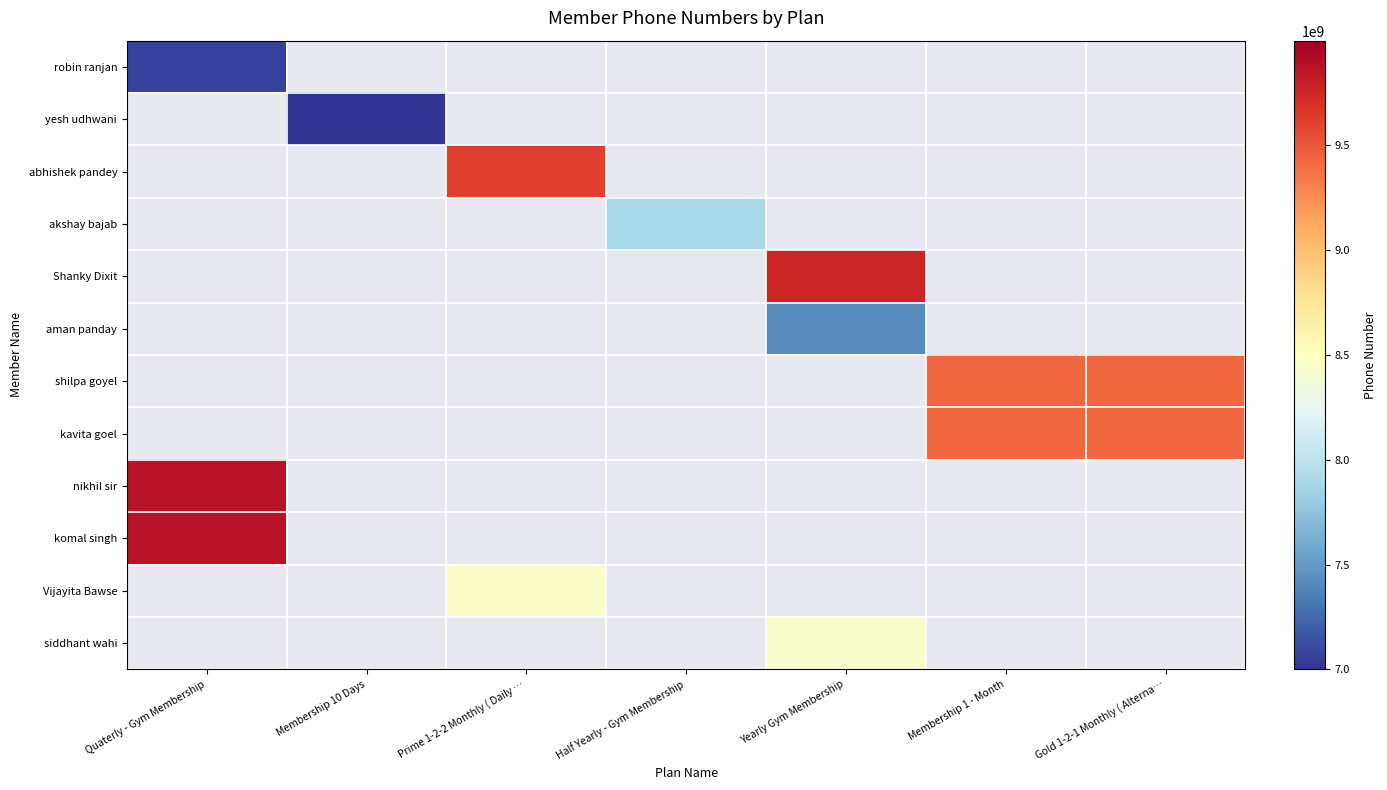

What is the spread (max minus min) of values at Gold 1-2-1 Monthly ( Alterna…?

9425537000